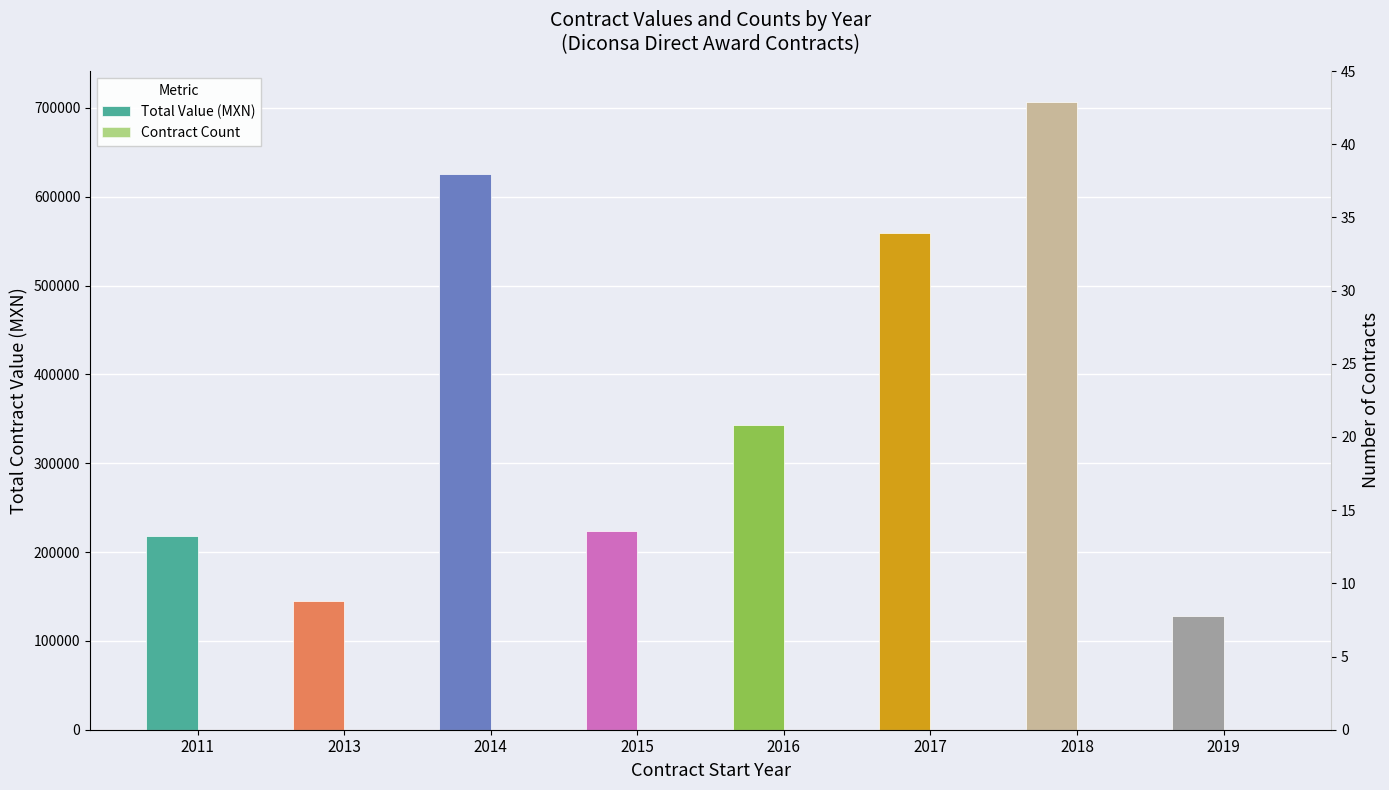

What is the value of the Contract Count bar at the 3rd from the left?

4.0